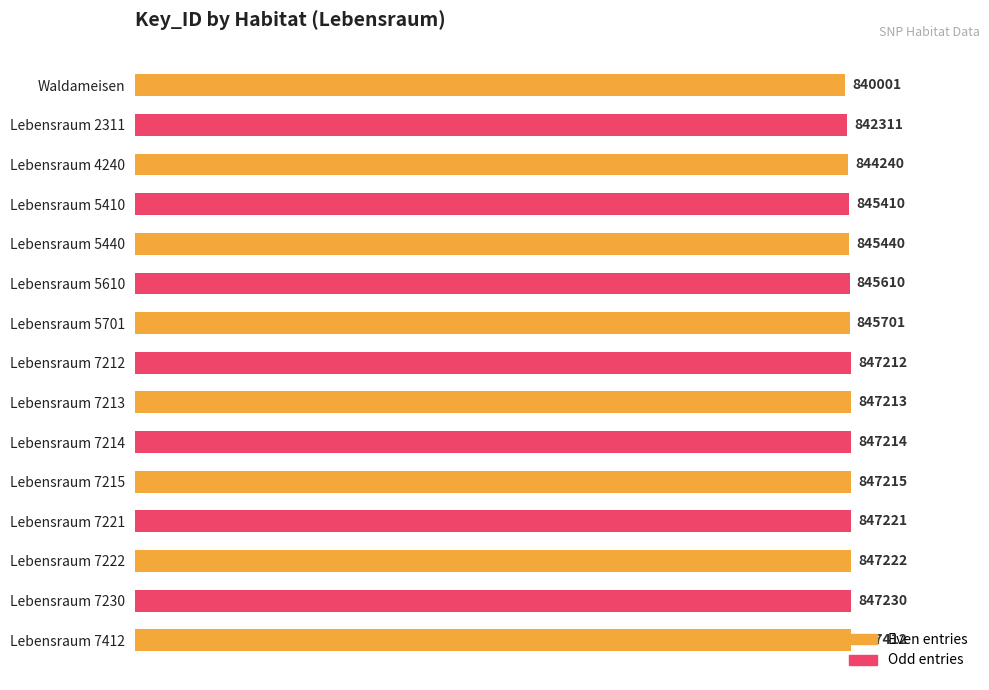

The chart shows a value of 845701 at Lebensraum 5701. True or false?

True